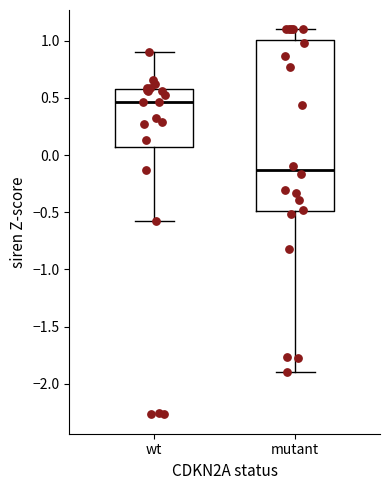

Where is the upper edge of the box for wt on the y-axis? The values are not printed on the chart, so give them approximately, as read against the axis.

0.55